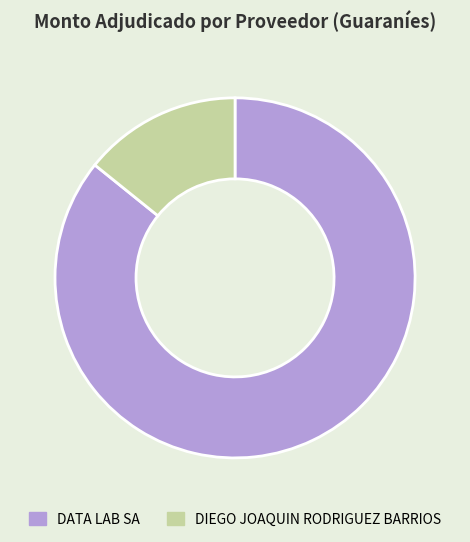

Is the sum of DATA LAB SA and DIEGO JOAQUIN RODRIGUEZ BARRIOS greater than half?

Yes